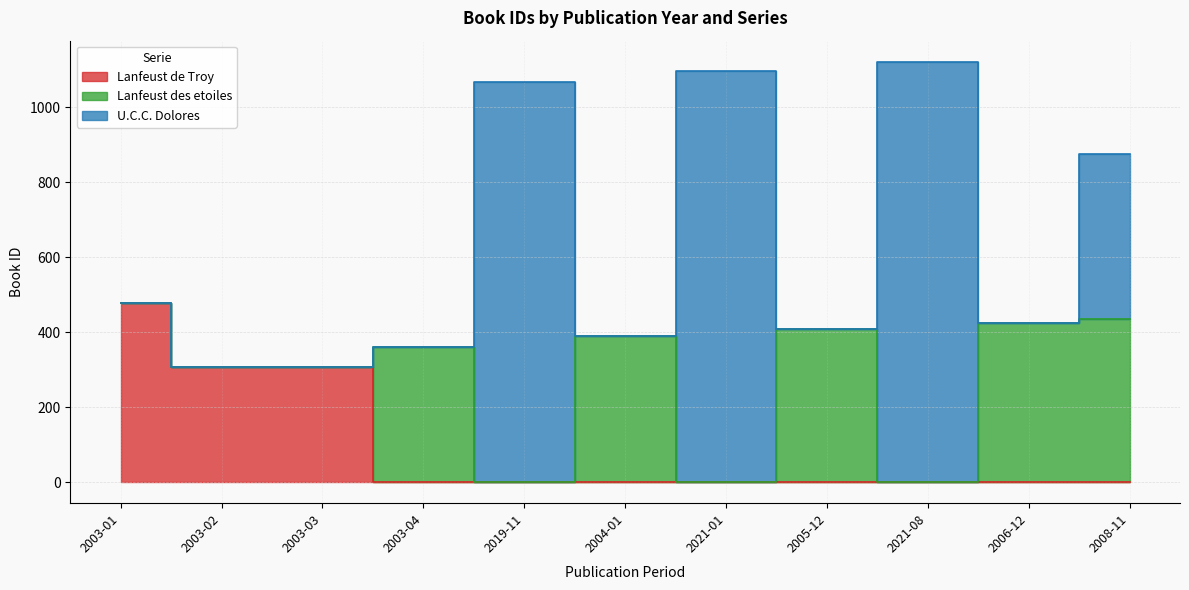

How many distinct data groups are displayed?

3